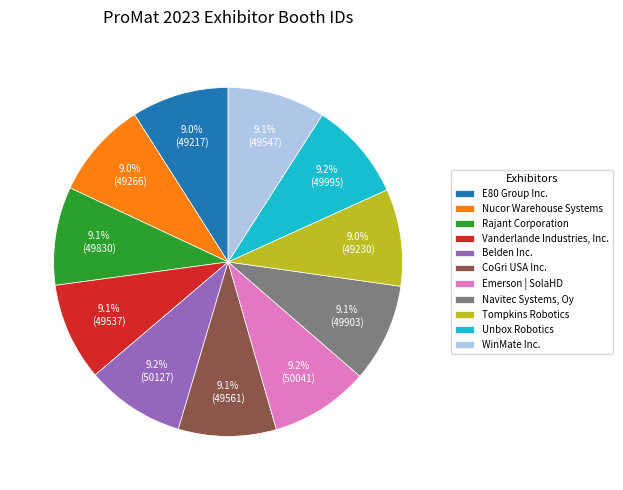

How many slices are in this pie chart?

11